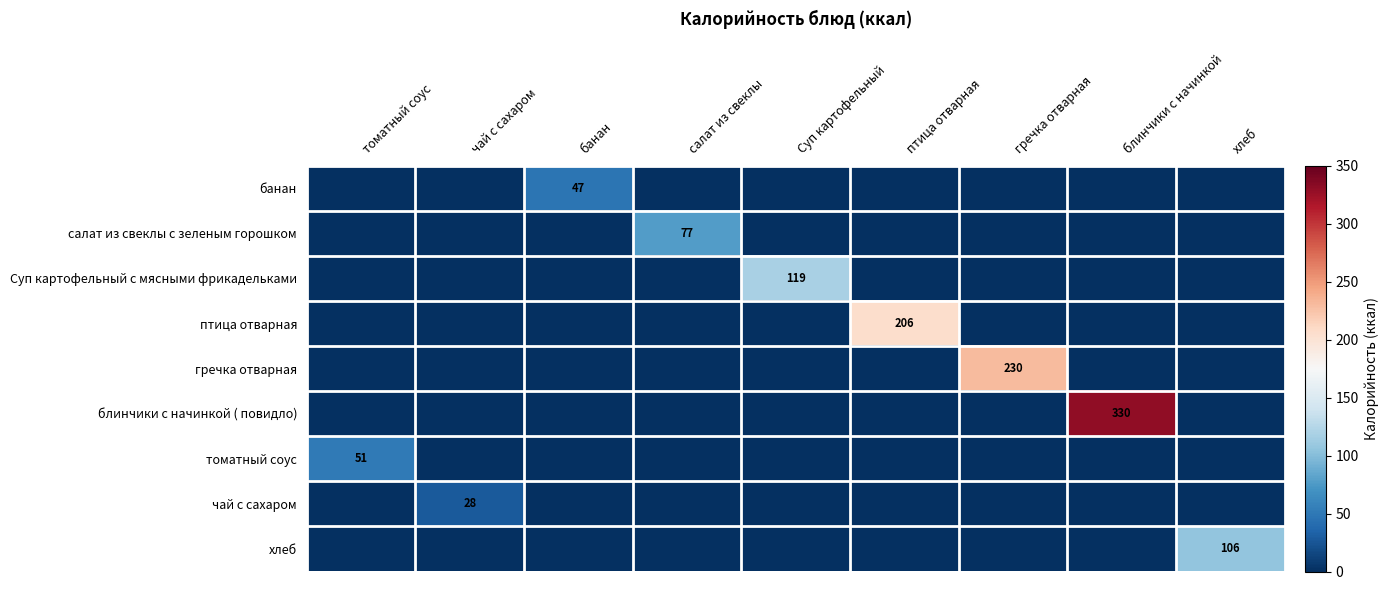

The value of Суп картофельный с мясными фрикадельками at Суп картофельный is 201. True or false?

False